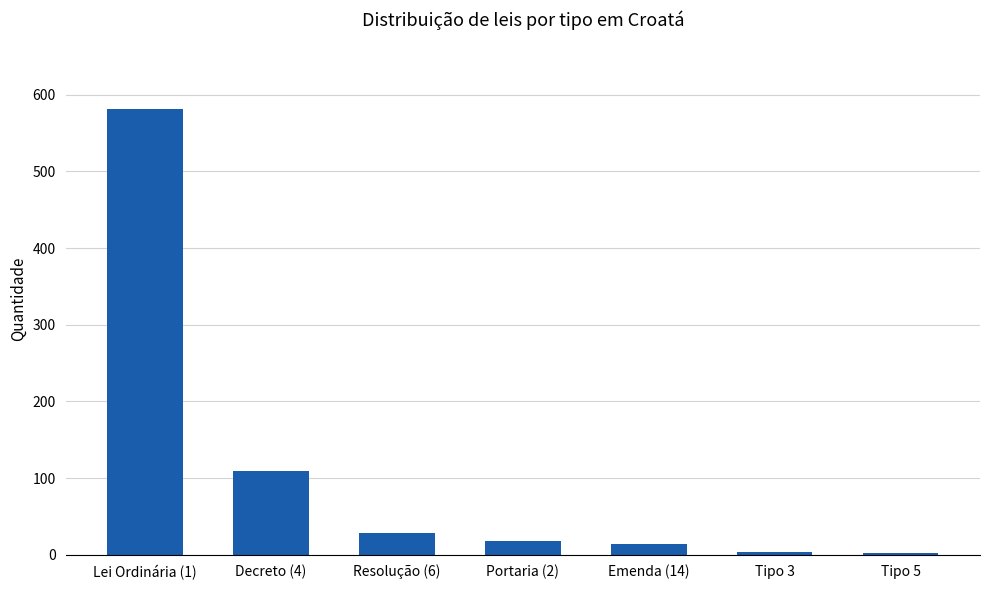

The value at Portaria (2) is 18. True or false?

True